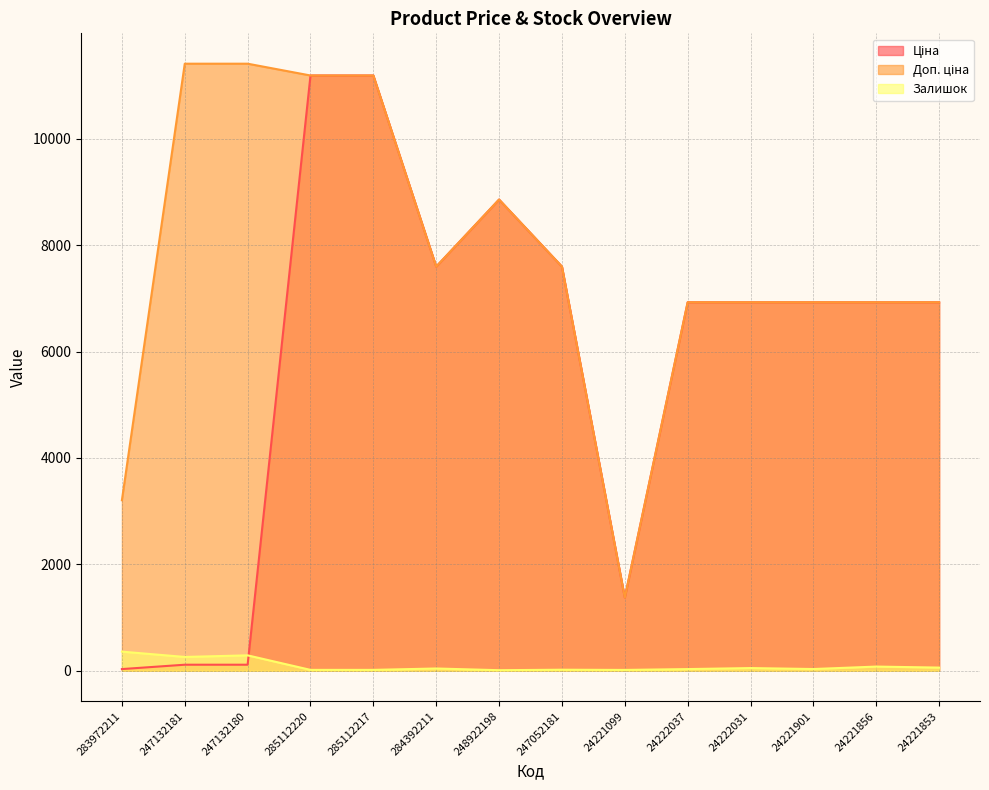

True or false: Залишок has more than 2 interior local peaks.

True